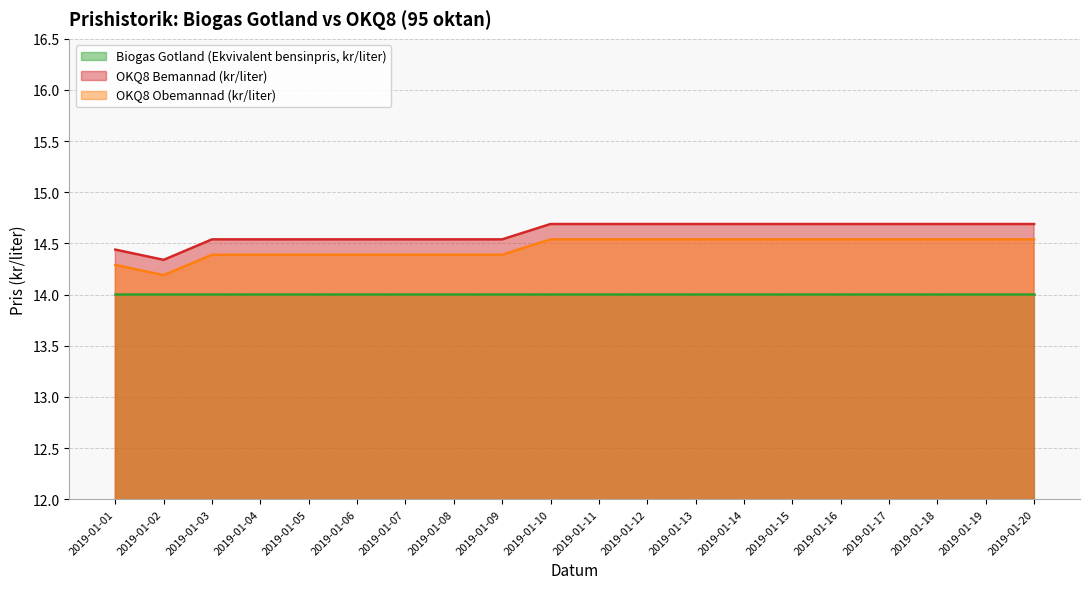

True or false: OKQ8 Bemannad (kr/liter) and OKQ8 Obemannad (kr/liter) cross at least once.

False